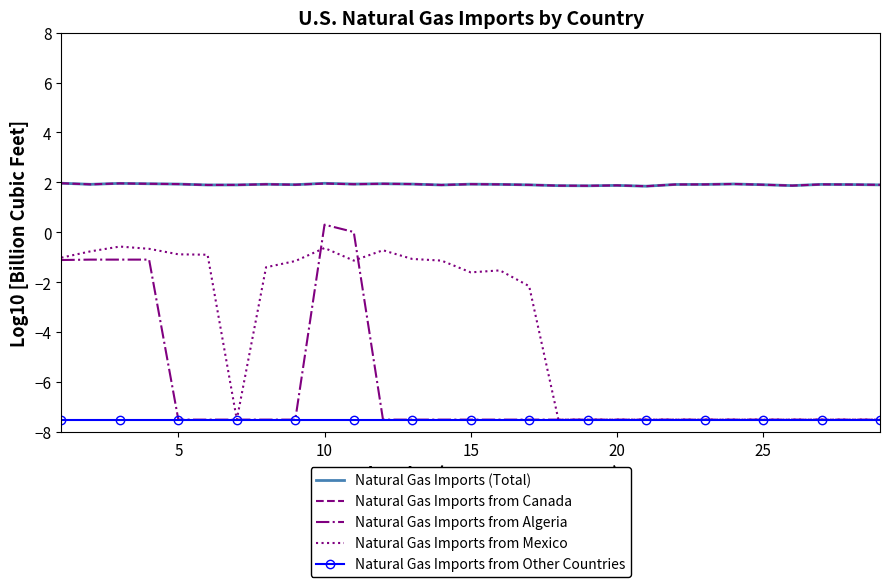

True or false: Natural Gas Imports from Canada and Natural Gas Imports from Algeria cross at least once.

False